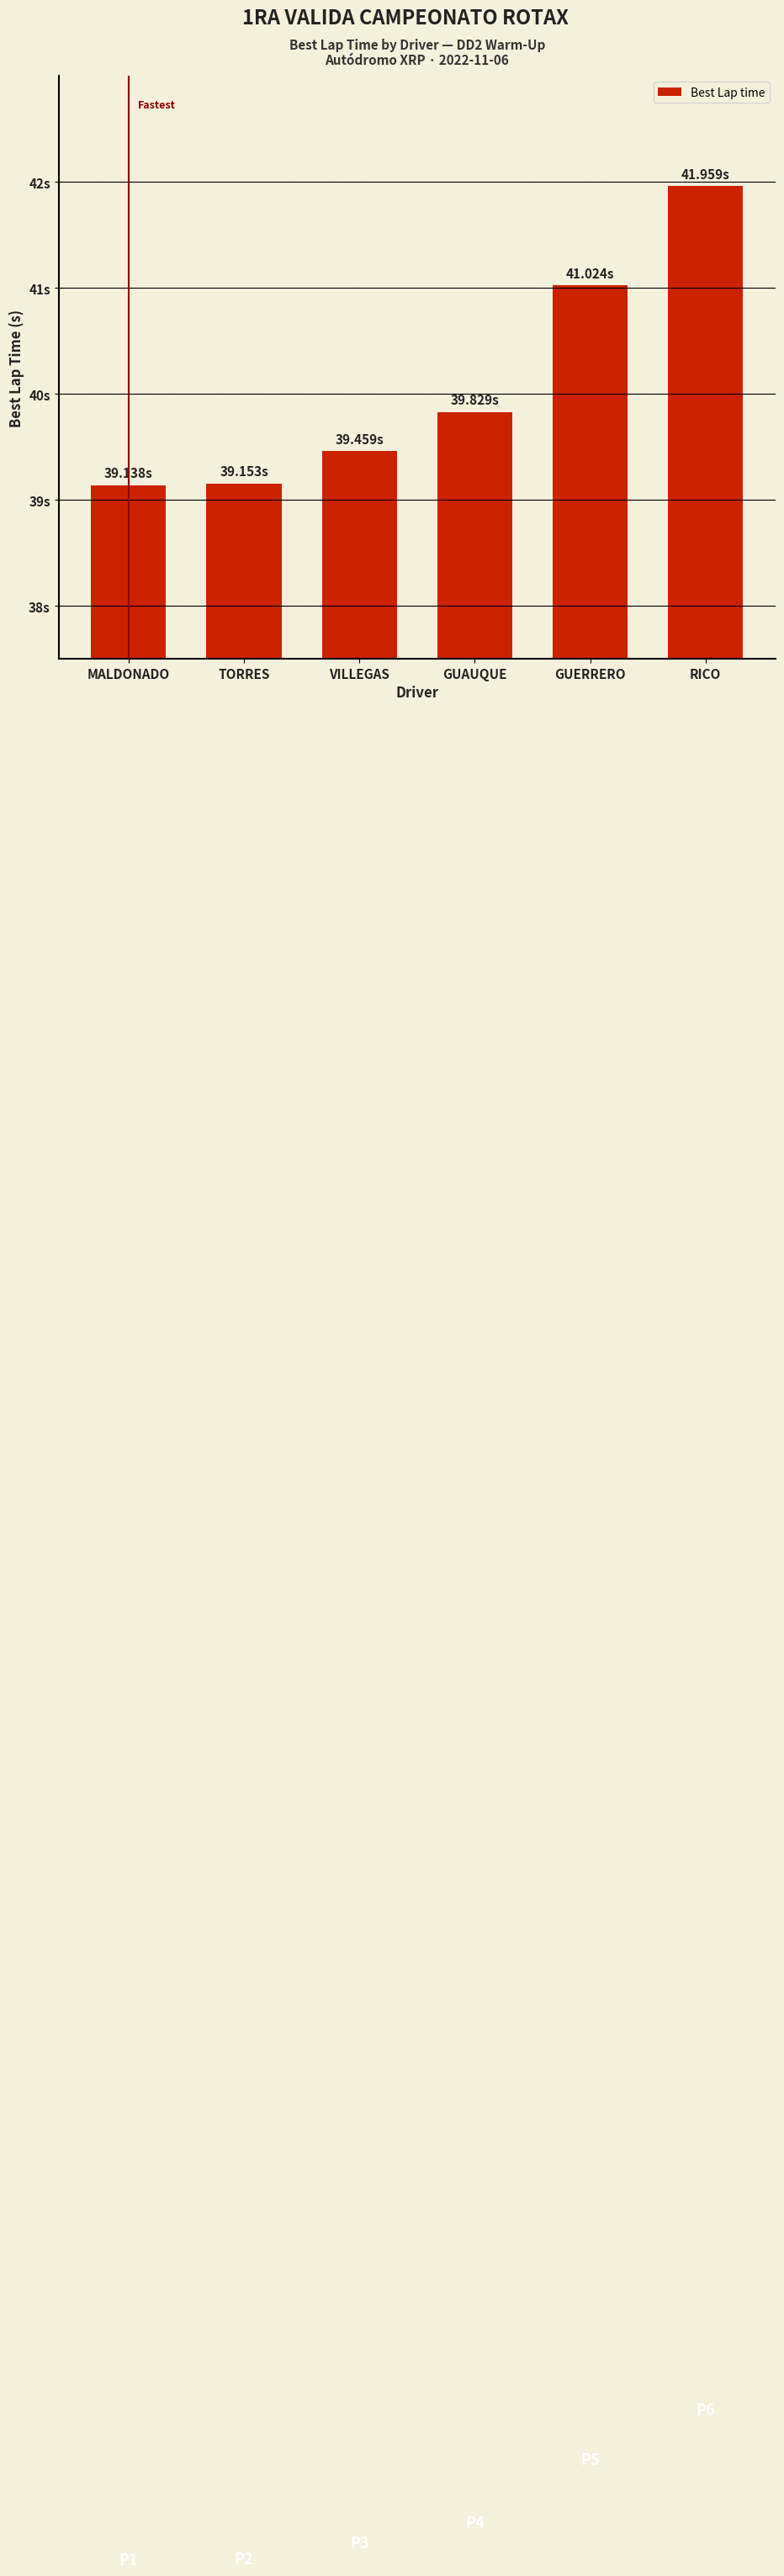

Does the chart contain stacked bars?

No